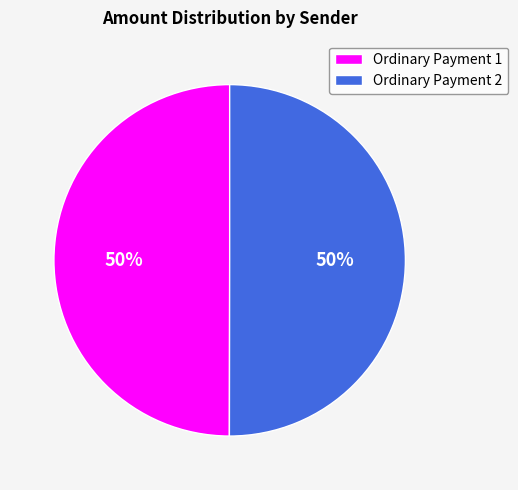

What percentage is the Ordinary Payment 2 slice, to the nearest percent?

50%